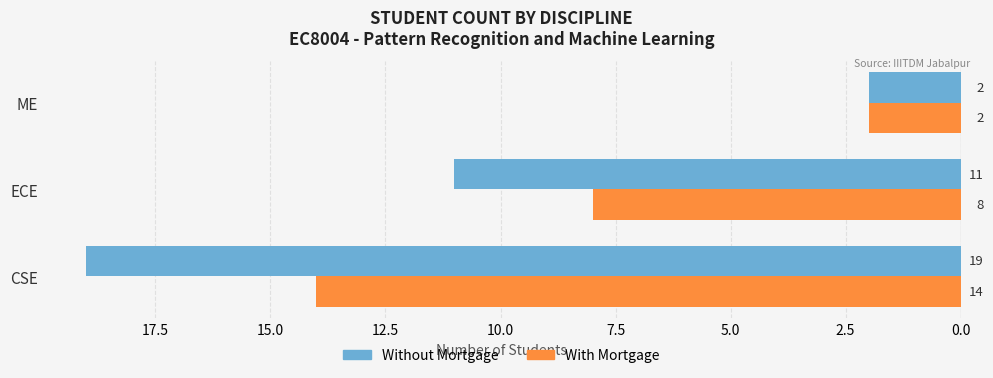

What is the difference between the maximum and minimum values in the Without Mortgage series?

17